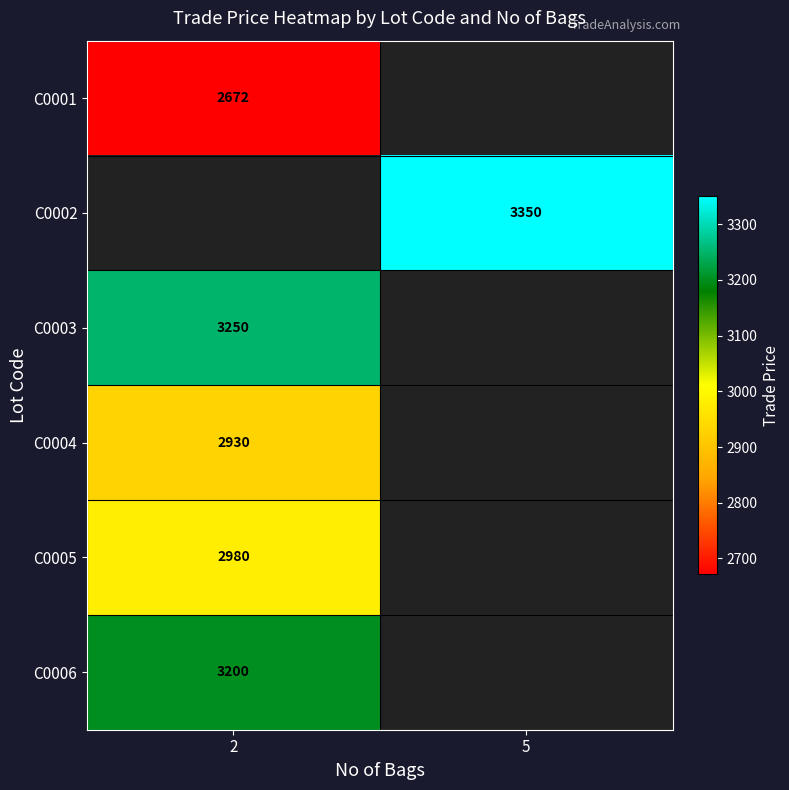

At how many categories does at least one series exceed 3242?

2